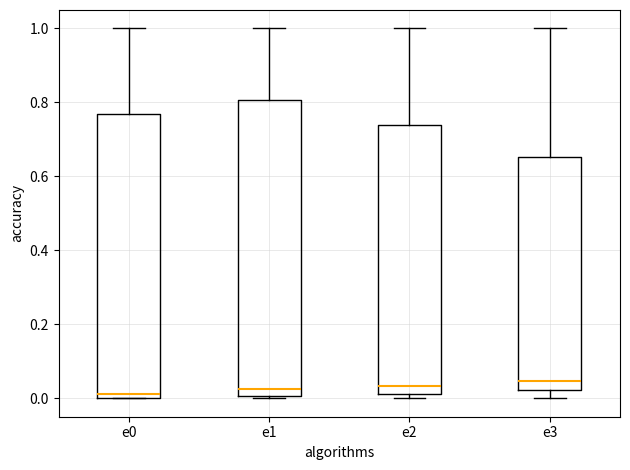

Where is the lower edge of the box for e3 on the y-axis? The values are not printed on the chart, so give them approximately, as read against the axis.

0.02